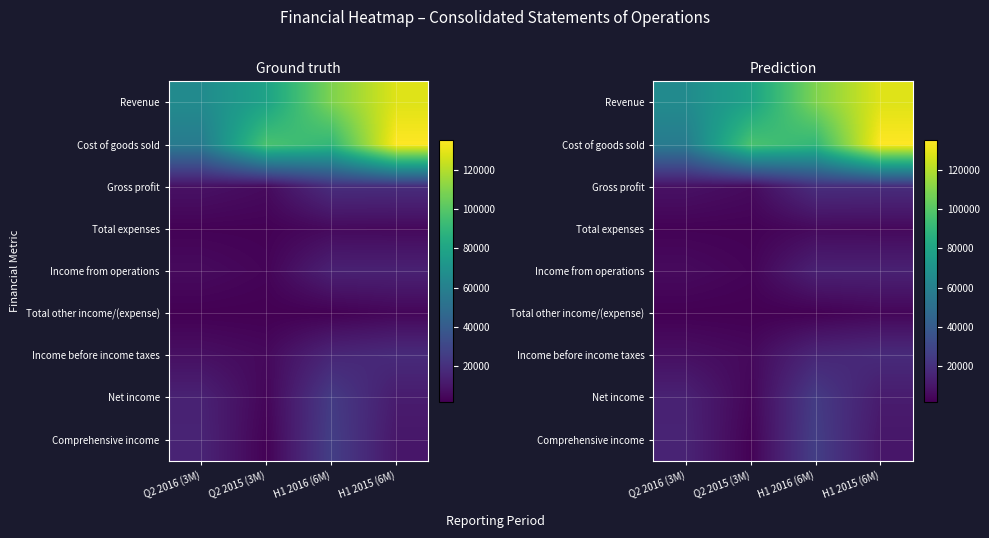

How many data points does each series have?

4